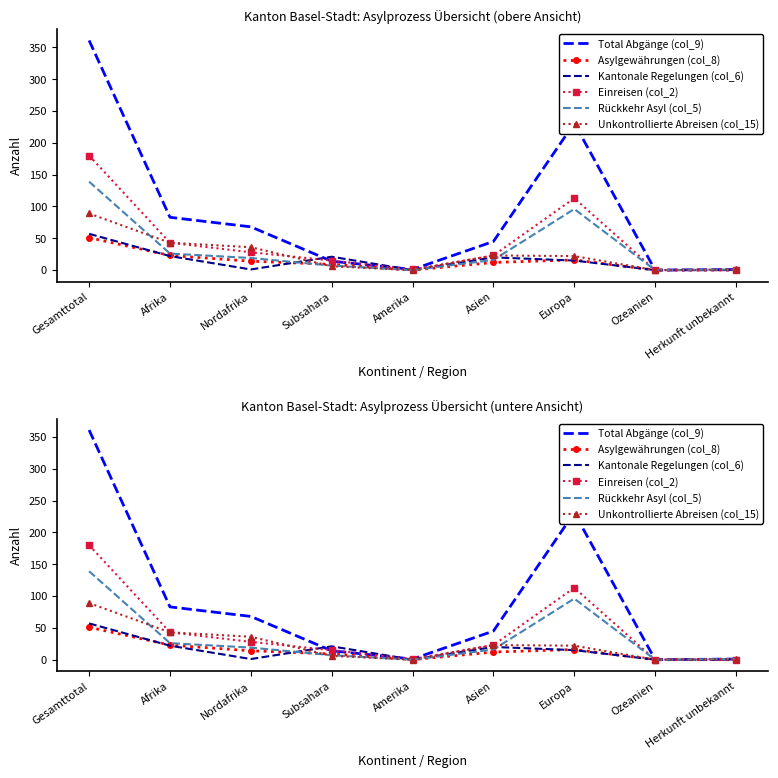

Where does the Total Abgänge (col_9) series first go above 45?

Gesamttotal